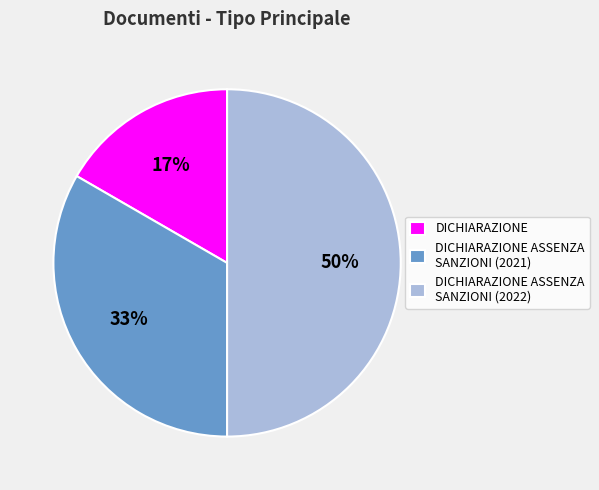

Is the sum of DICHIARAZIONE and DICHIARAZIONE ASSENZA SANZIONI (2022) greater than half?

Yes